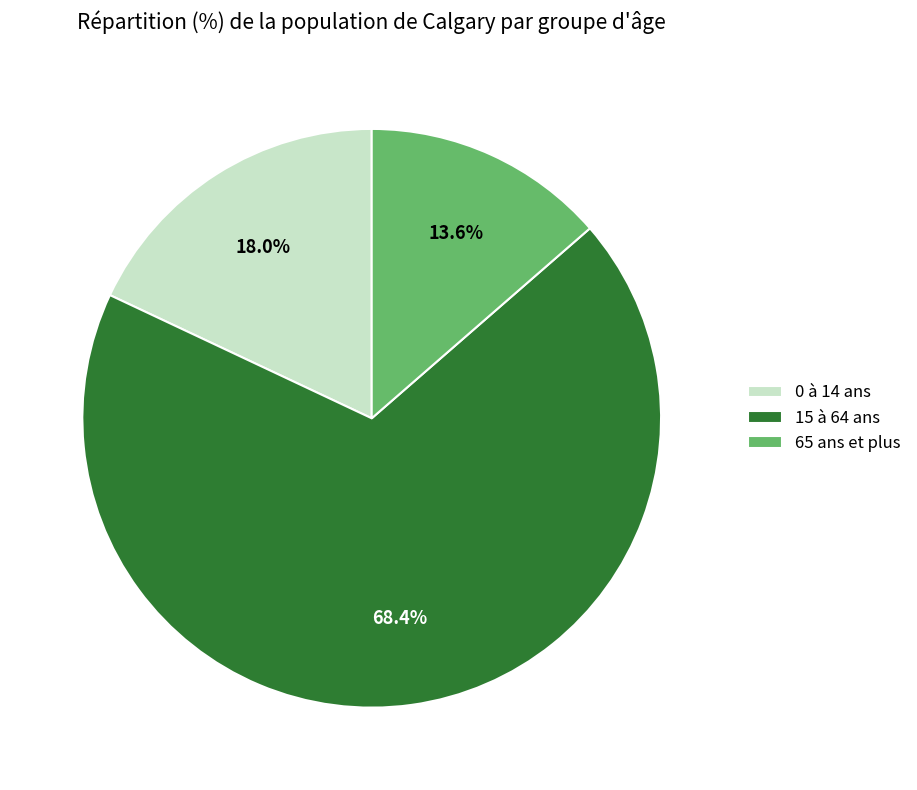

Is there any slice that represents more than half of the pie?

Yes